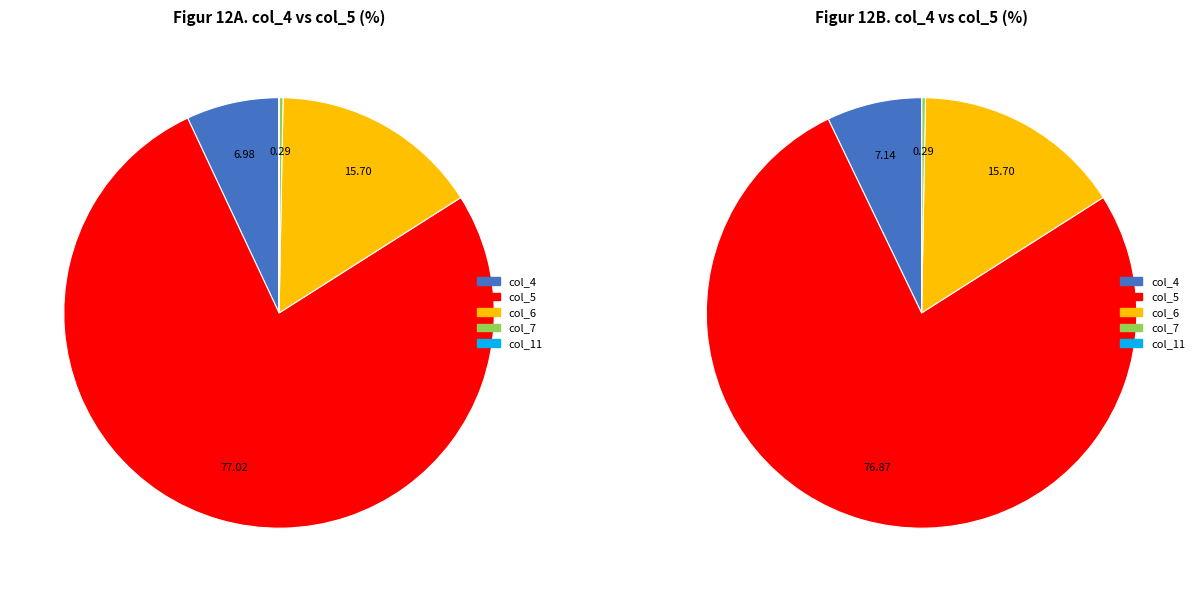

How many slices are in this pie chart?

10